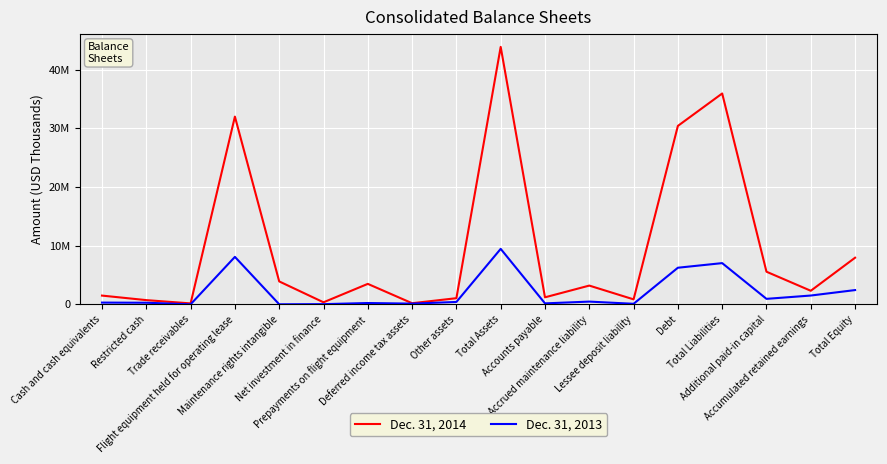

Which category has the lowest value in the Dec. 31, 2014 series?

Trade receivables